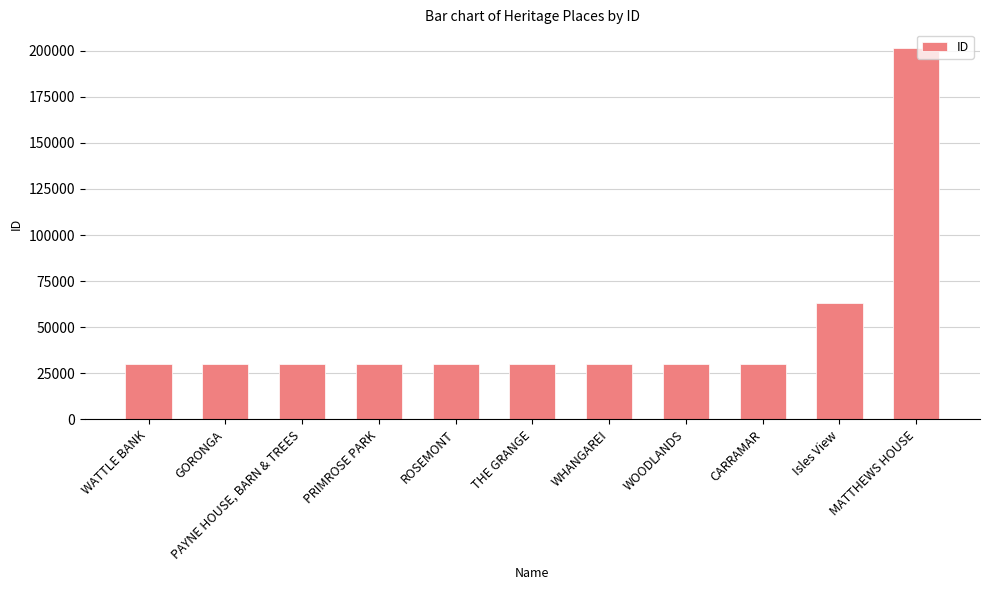

What is the sum of all values?

535492